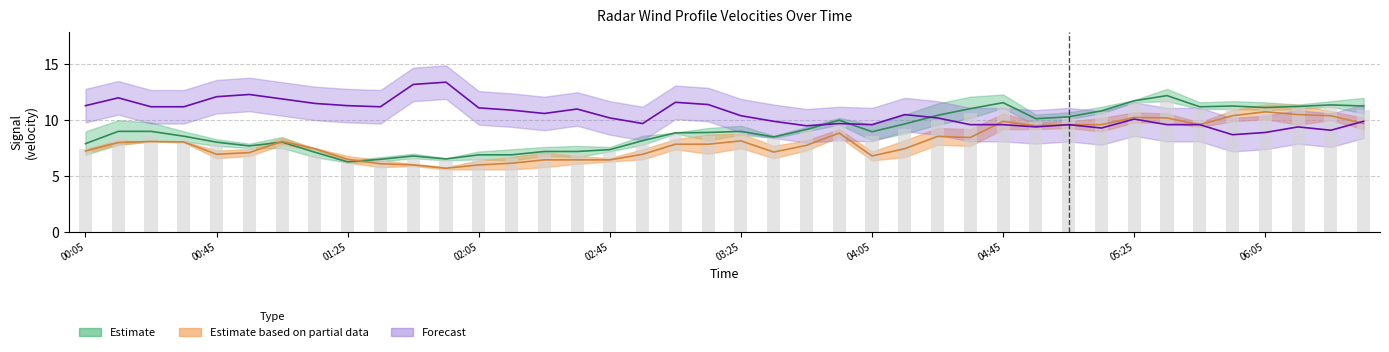

What is the sum of the 7.316 values at 1997/09/11 06:25 and 1997/09/11 00:45?

17.4